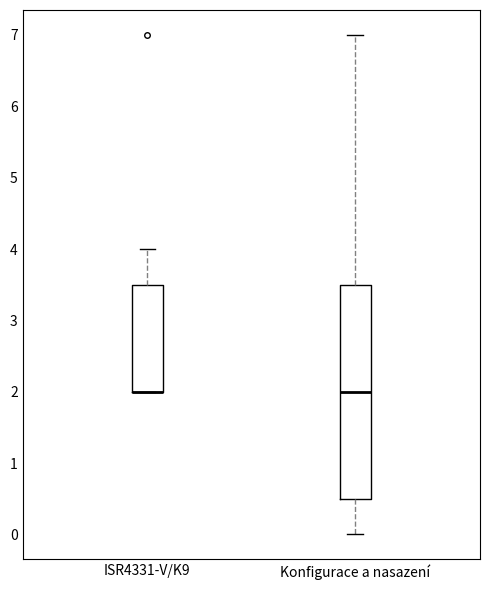

Which box is the tallest, from its lower edge to its upper edge?

Konfigurace a nasazení